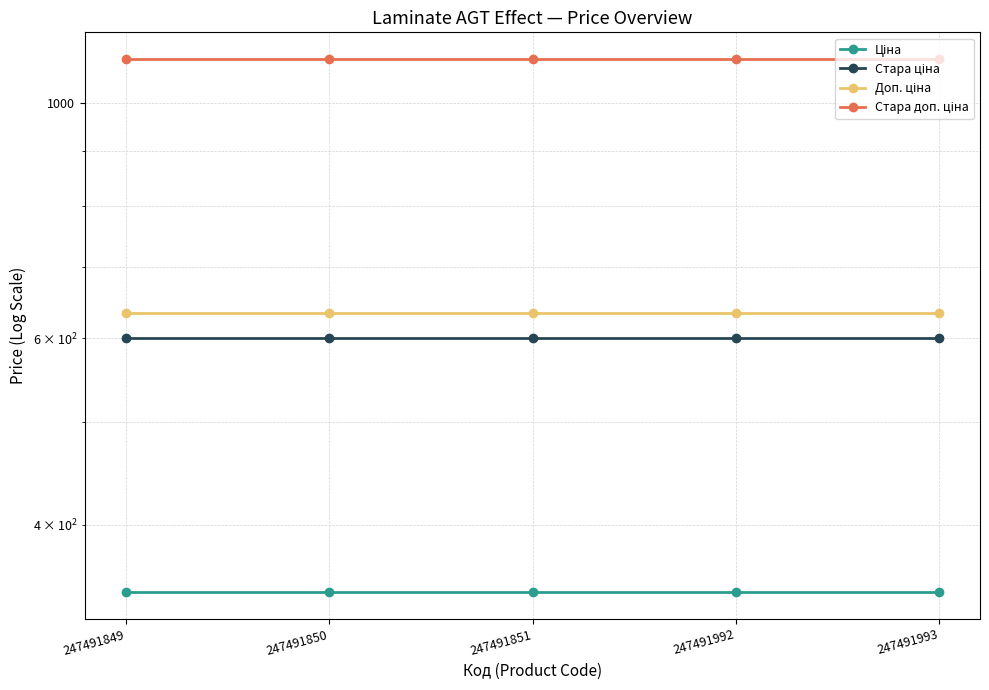

Between 247491851 and 247491993, which series saw the biggest shift?

Ціна